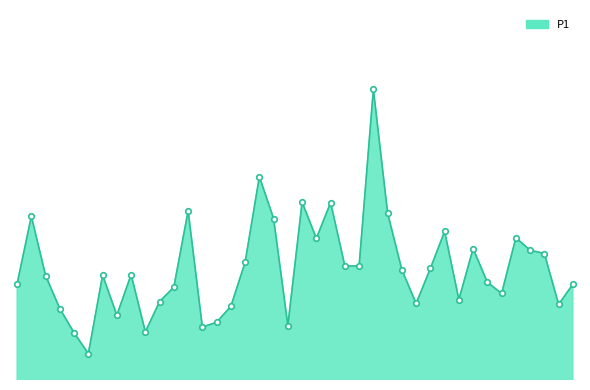

Which label corresponds to the largest value in the chart?

01:02